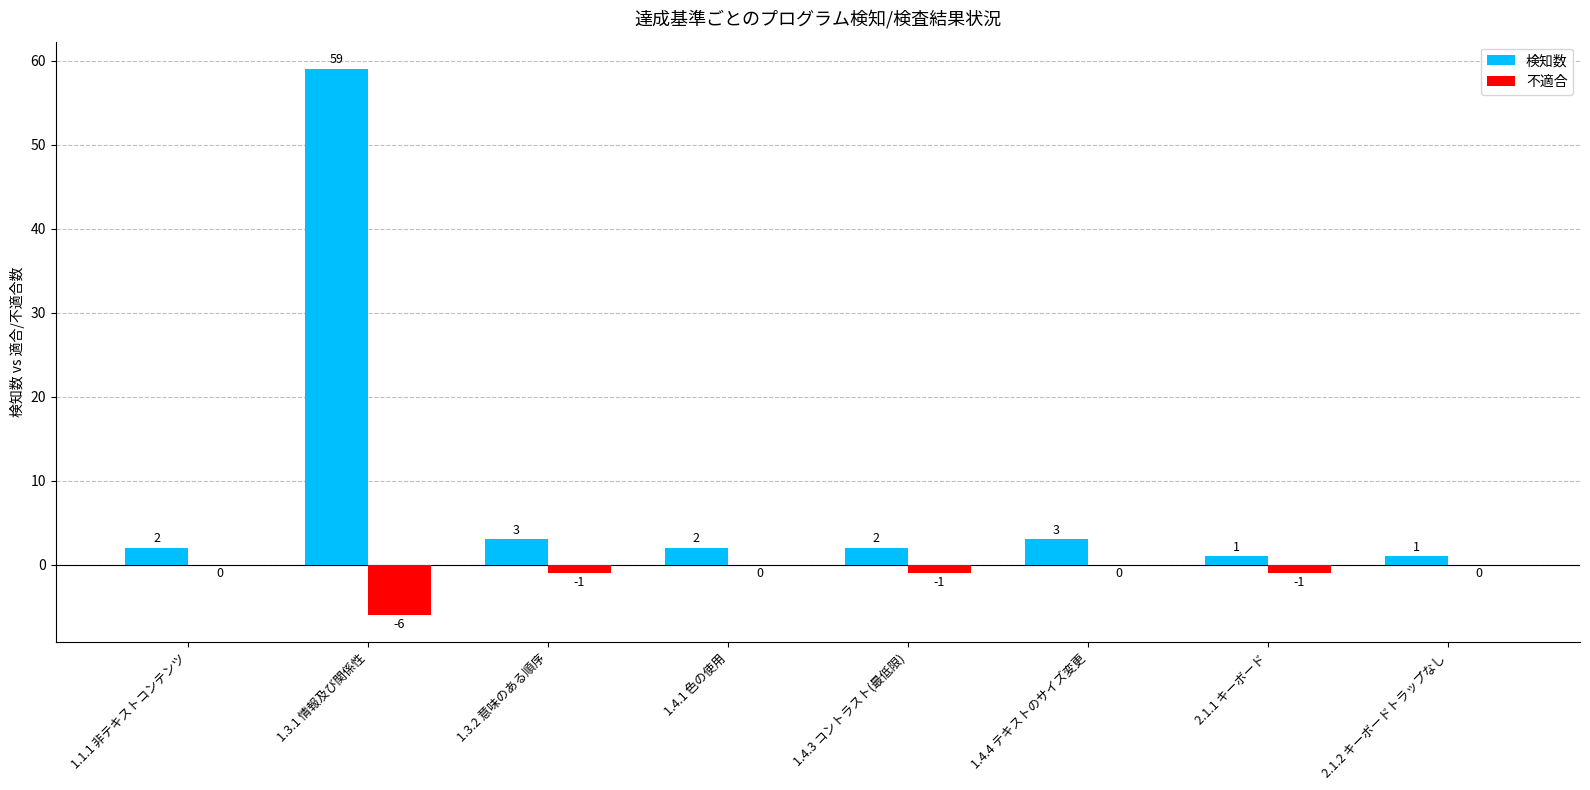

The value of 検知数 at 2.1.2 キーボードトラップなし is 1. True or false?

True